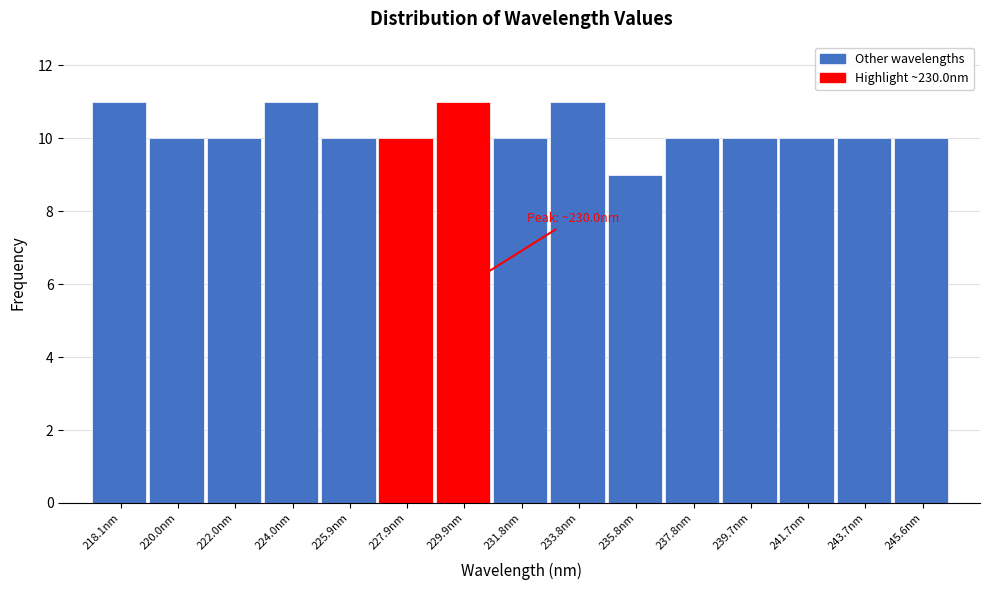

Reading left to right, what are all the values shown in this chart?

218.1nm=11	220.0nm=10	222.0nm=10	224.0nm=11	225.9nm=10	227.9nm=10	229.9nm=11	231.8nm=10	233.8nm=11	235.8nm=9	237.8nm=10	239.7nm=10	241.7nm=10	243.7nm=10	245.6nm=10